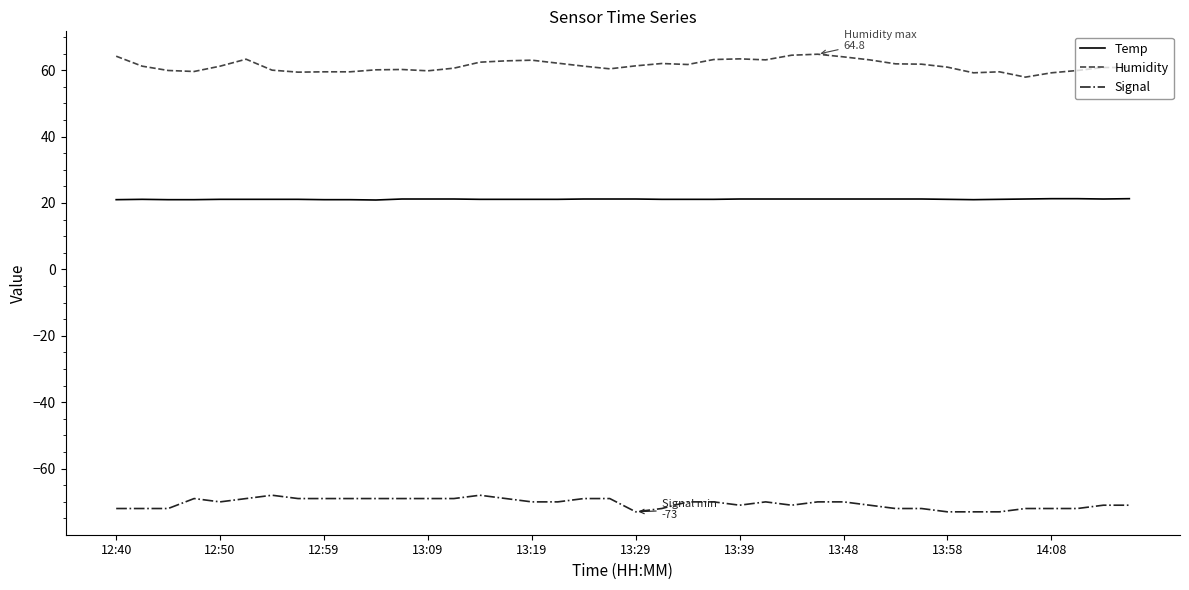

How many series are shown in this chart?

3